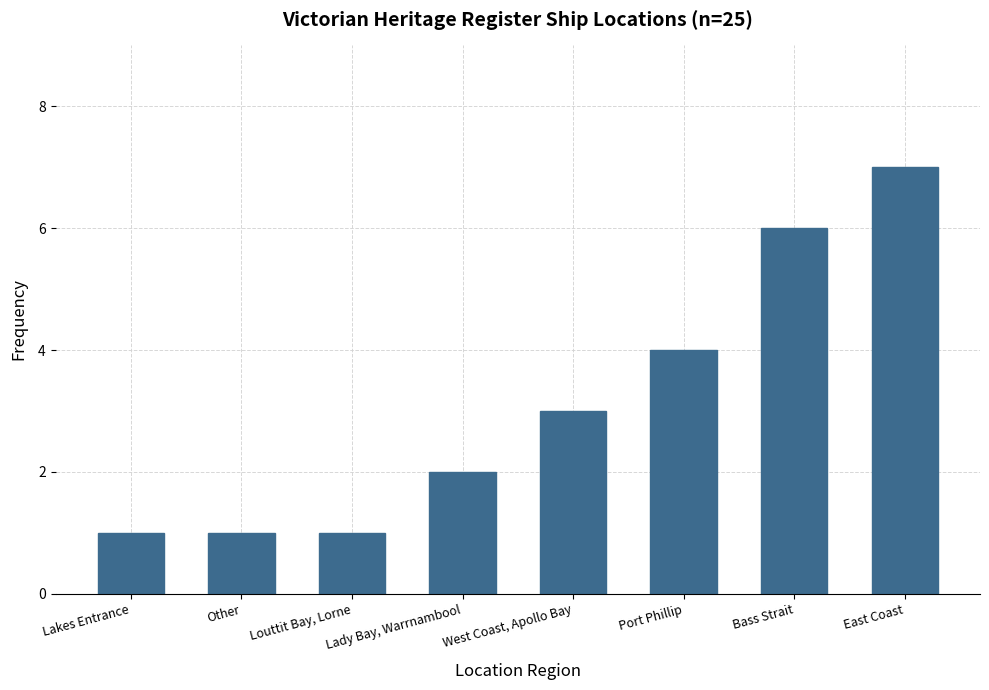

How many data points are less than 3?

4